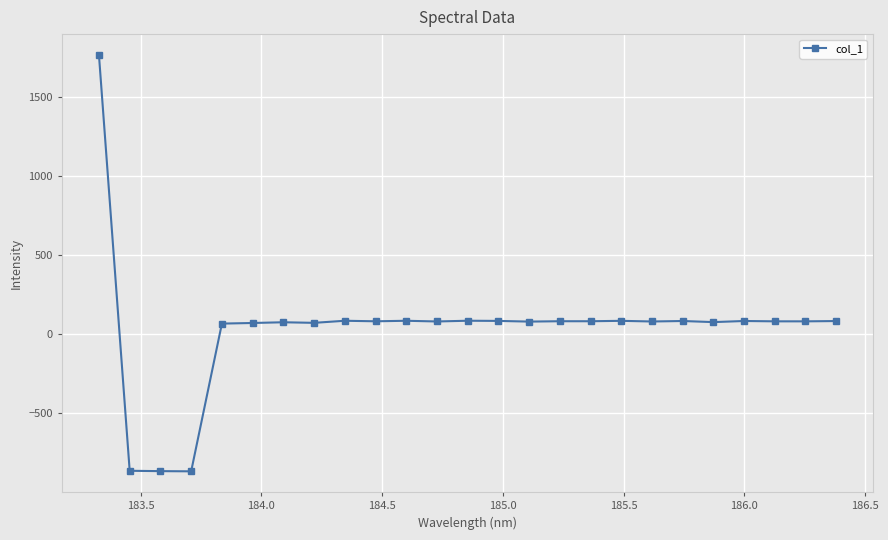

Count the number of categories in the chart.

25